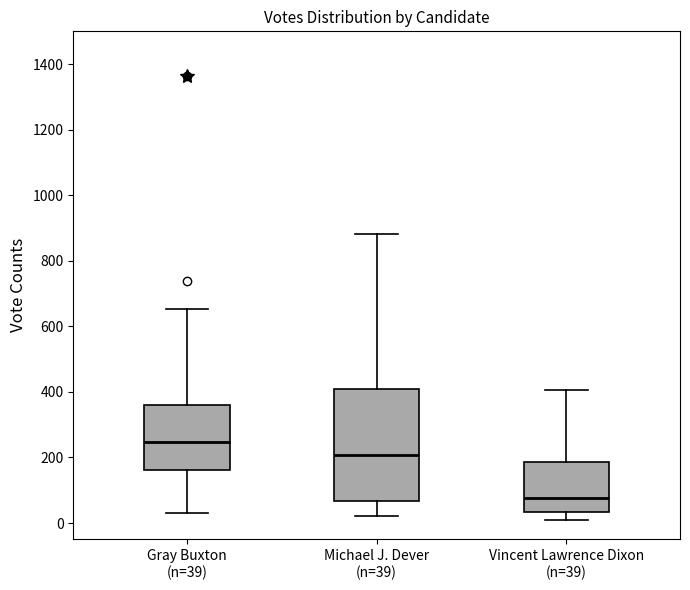

Which box is the tallest, from its lower edge to its upper edge?

Michael J. Dever (n=39)